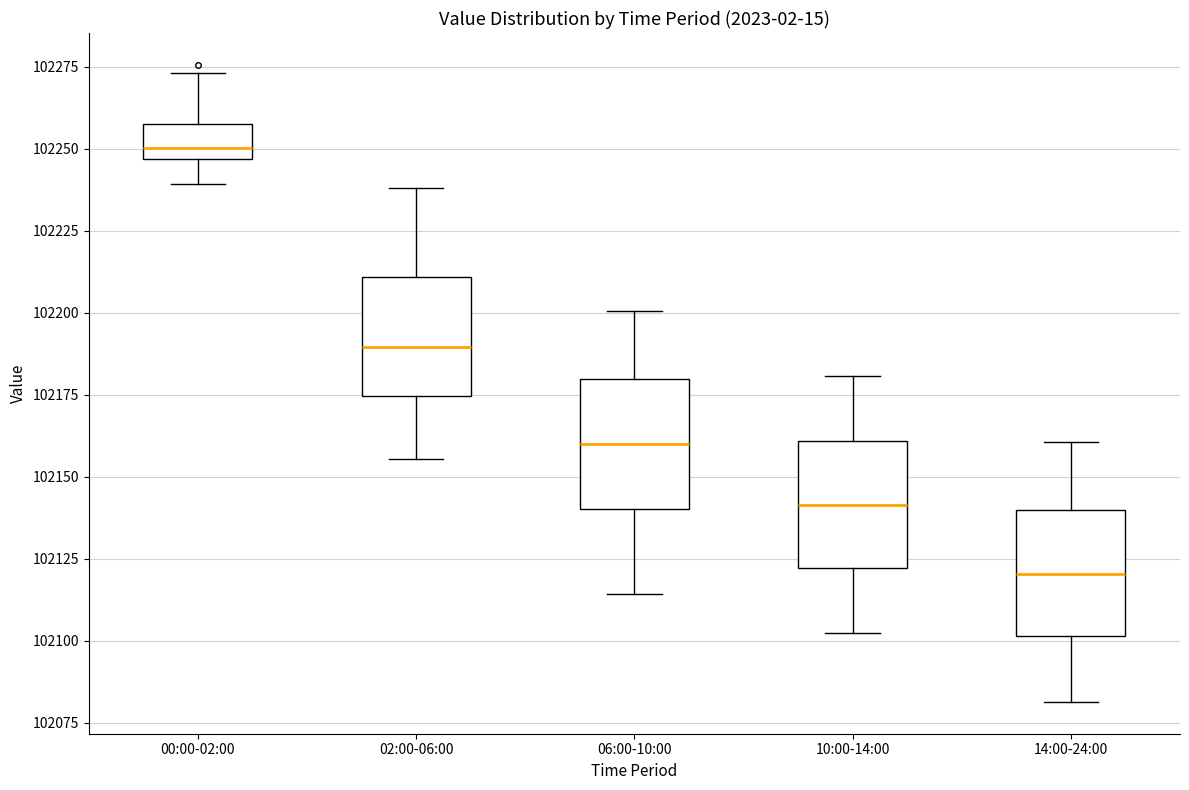

Reading left to right, transcribe this box plot: for each box, give where its median line is, the range the box spans, and where its two whiskers end, as read against the y-axis. The values are not printed on the chart, so give them approximately, as read against the axis.

00:00-02:00: median 102250, box 102245 to 102260, whiskers 102240 to 102275
02:00-06:00: median 102190, box 102175 to 102210, whiskers 102155 to 102240
06:00-10:00: median 102160, box 102140 to 102180, whiskers 102115 to 102200
10:00-14:00: median 102140, box 102120 to 102160, whiskers 102100 to 102180
14:00-24:00: median 102120, box 102100 to 102140, whiskers 102080 to 102160